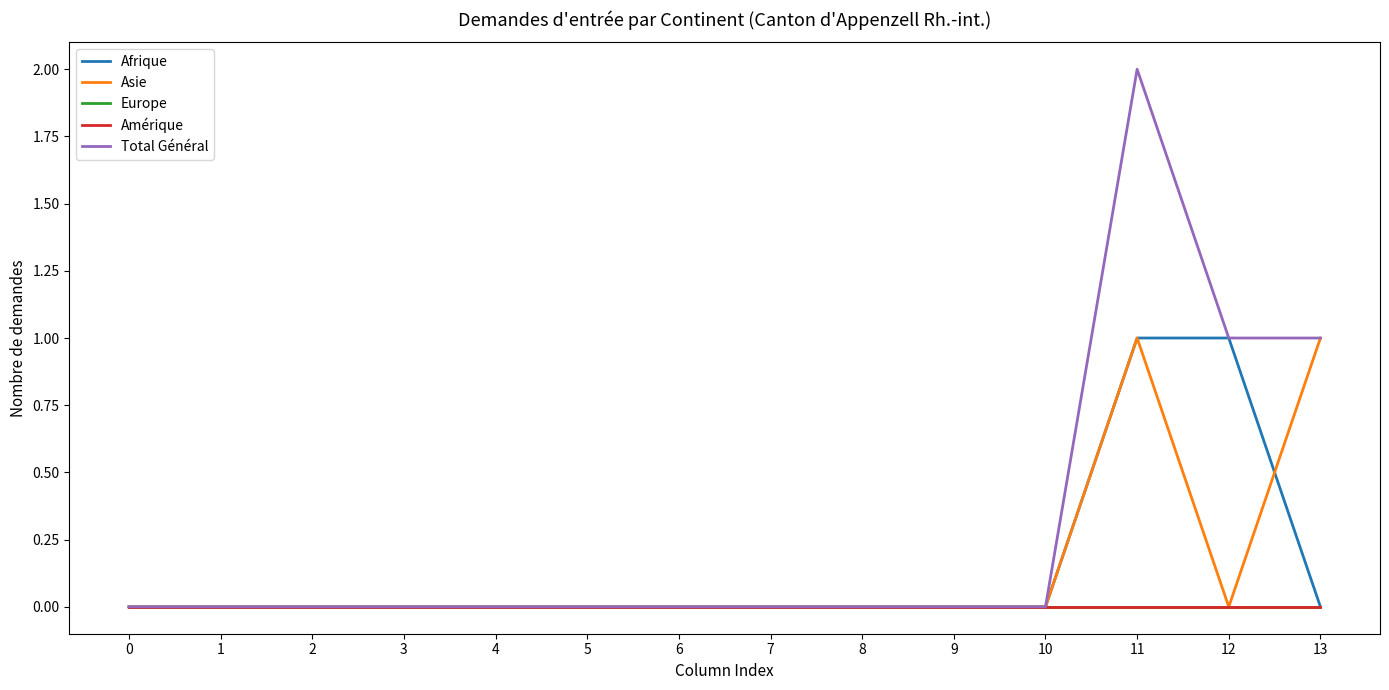

True or false: Amérique has more than 0 points higher than both neighbors.

False